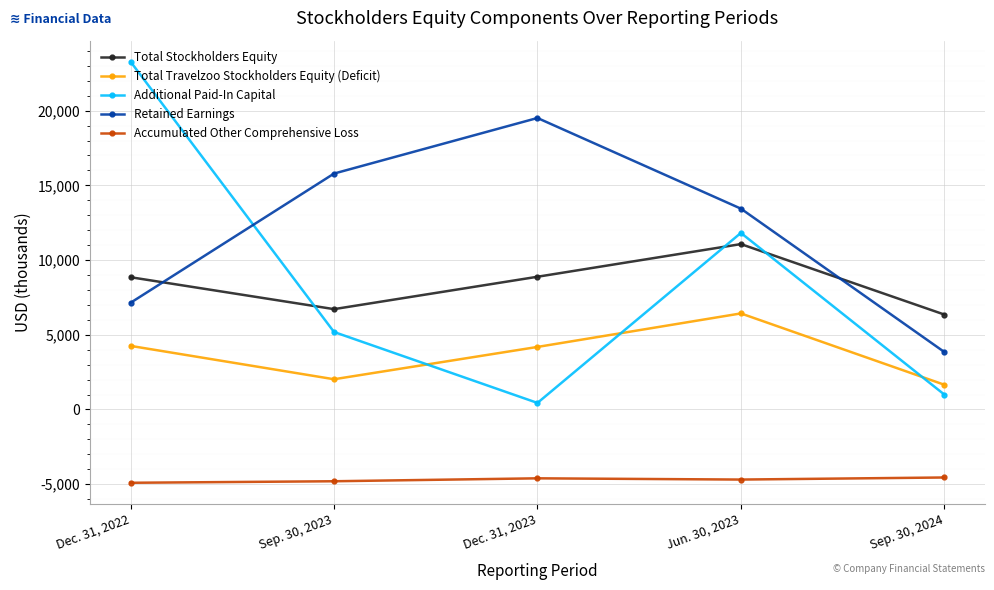

Which series has the widest spread of values?

Additional Paid-In Capital